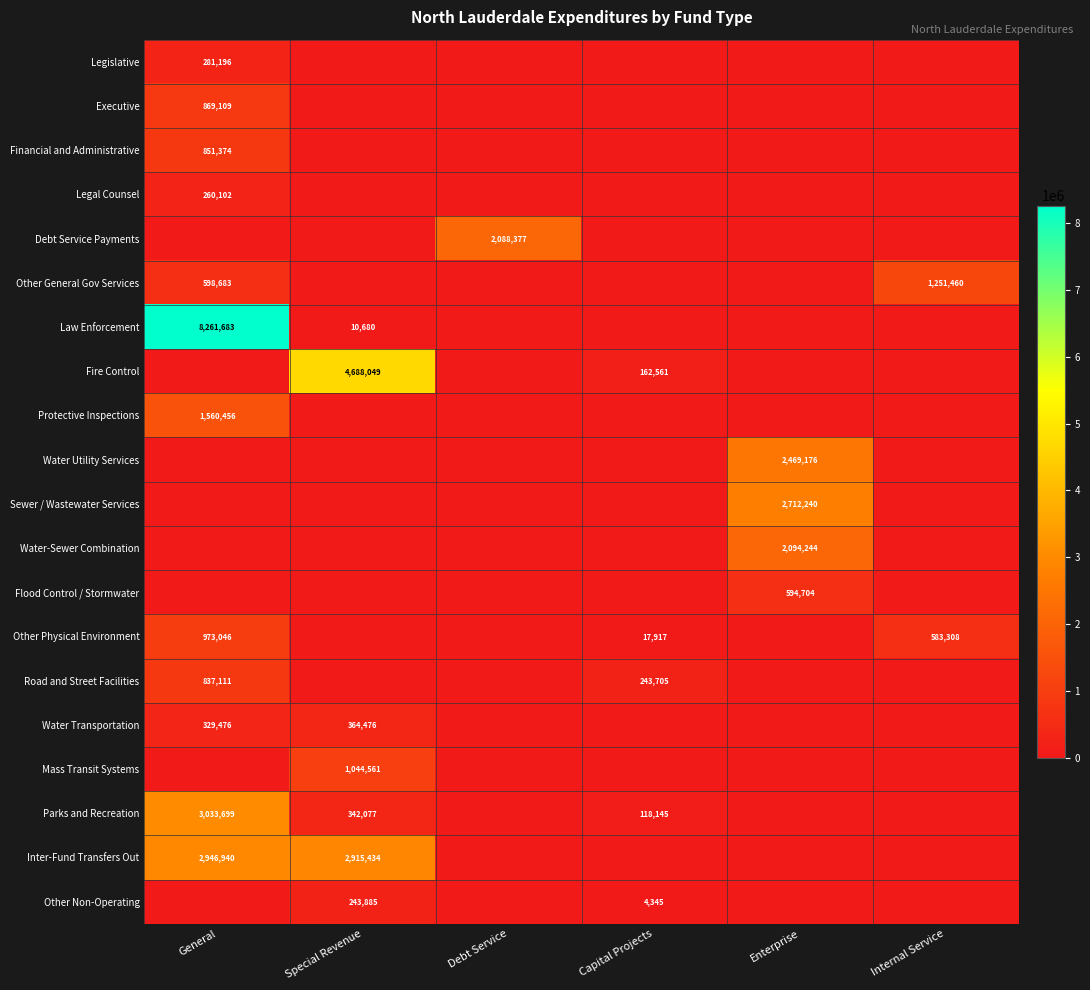

At which category is the sum across all series the highest?

General